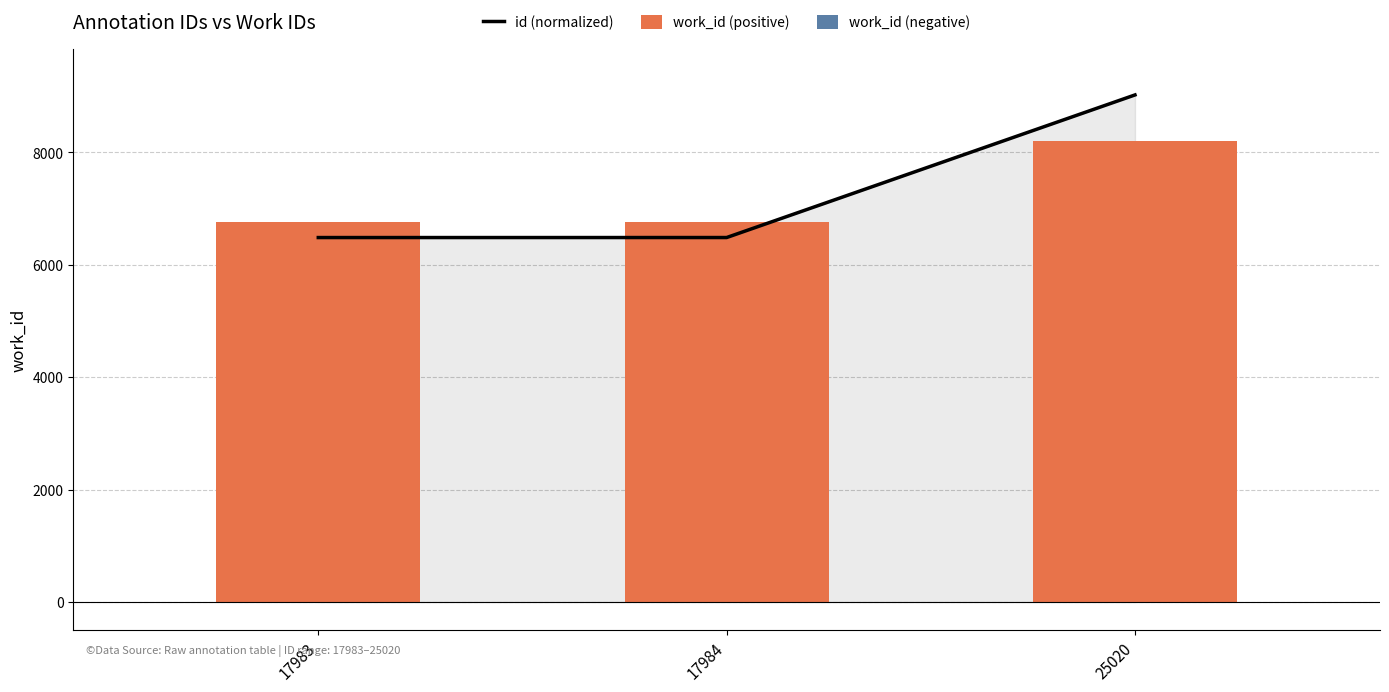

Reading left to right, extract all data points from this chart.

id (normalized): 6485.5	6485.8	9023.3
work_id (positive): 6754.0	6754.0	8203.0
work_id (negative): 0.0	0.0	0.0